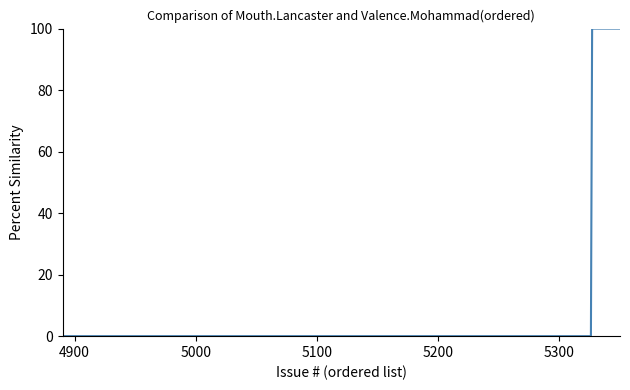

Reading left to right, list all the values displayed in this chart.

0	0	0	0	0	0	0	0	0	0	0	0	0	0	0	0	0	0	0	0	0	0	0	0	0	0	0	0	0	0	0	0	0	100	100	100	100	100	100	100